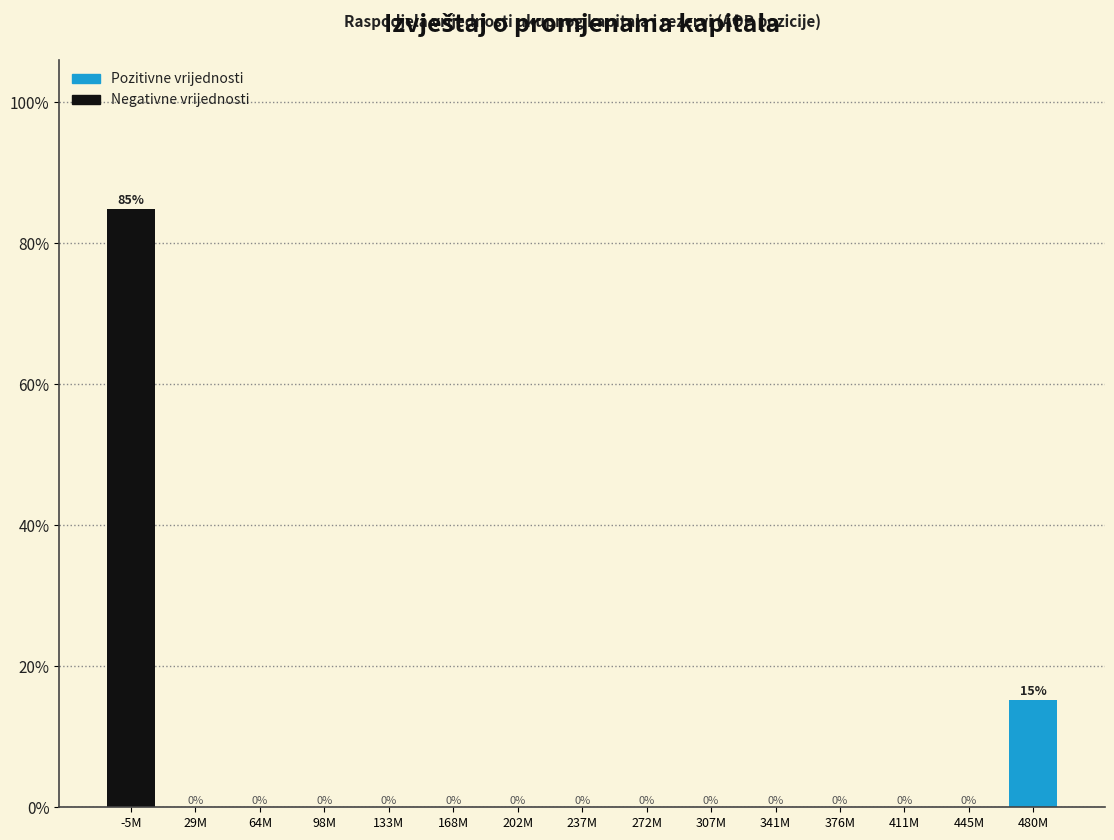

Where is the data nearest to the value 42?

480M